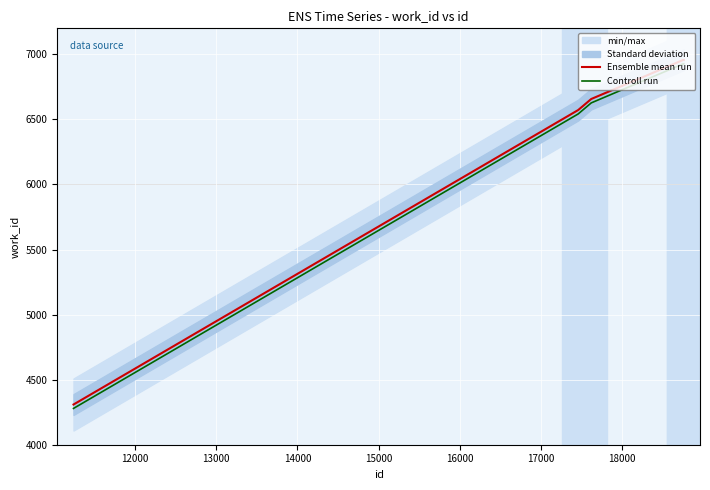

At how many categories does at least one series exceed 6269?

7